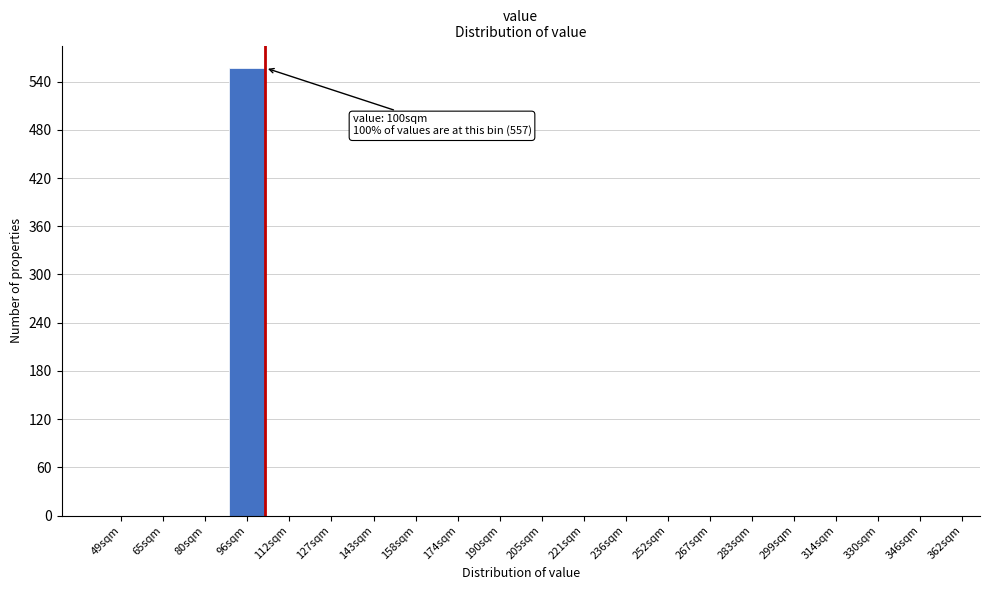

Reading left to right, extract all data points from this chart.

49sqm=0	65sqm=0	80sqm=0	96sqm=557	112sqm=0	127sqm=0	143sqm=0	158sqm=0	174sqm=0	190sqm=0	205sqm=0	221sqm=0	236sqm=0	252sqm=0	267sqm=0	283sqm=0	299sqm=0	314sqm=0	330sqm=0	346sqm=0